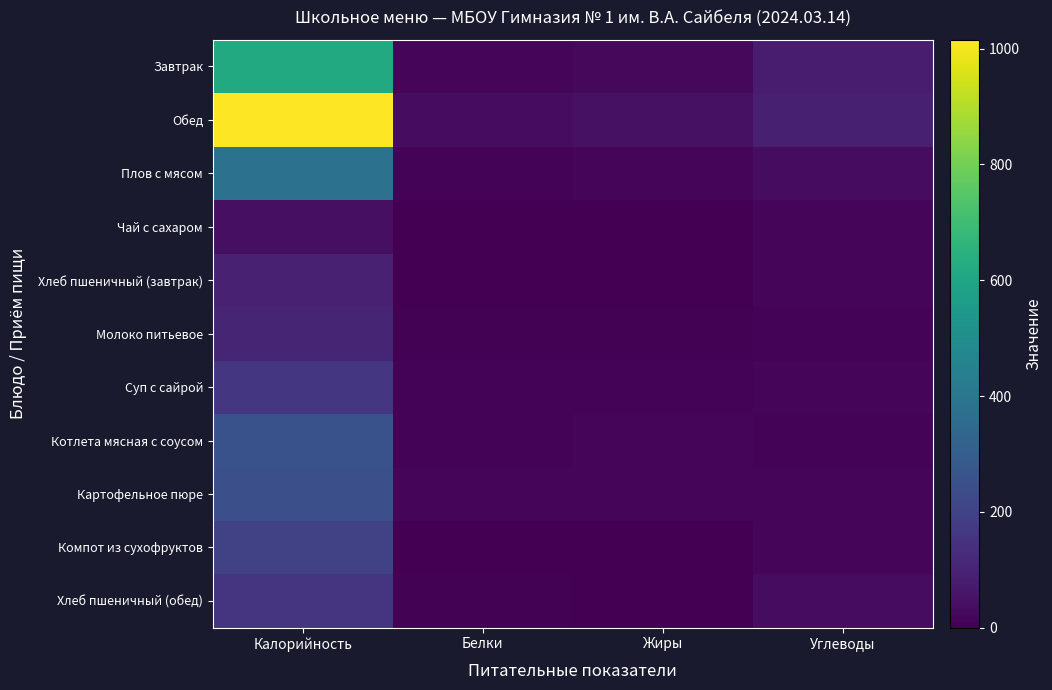

Reading left to right, transcribe all the data shown in this chart.

Завтрак: Калорийность=617.5	Белки=18.4	Жиры=20.2	Углеводы=80.6
Обед: Калорийность=1015.5	Белки=34.2	Жиры=43.7	Углеводы=89.3
Плов с мясом: Калорийность=377.0	Белки=11.0	Жиры=15.0	Углеводы=35.7
Чай с сахаром: Калорийность=40.0	Белки=0.0	Жиры=0.0	Углеводы=16.0
Хлеб пшеничный (завтрак): Калорийность=93.5	Белки=1.6	Жиры=0.2	Углеводы=19.3
Молоко питьевое: Калорийность=107.0	Белки=5.8	Жиры=5.0	Углеводы=9.6
Суп с сайрой: Калорийность=160.8	Белки=8.0	Жиры=8.3	Углеводы=13.1
Котлета мясная с соусом: Калорийность=254.5	Белки=9.0	Жиры=18.8	Углеводы=11.0
Картофельное пюре: Калорийность=248.0	Белки=12.0	Жиры=15.6	Углеводы=15.9
Компот из сухофруктов: Калорийность=196.4	Белки=1.2	Жиры=0.3	Углеводы=17.0
Хлеб пшеничный (обед): Калорийность=155.9	Белки=4.0	Жиры=0.7	Углеводы=32.2